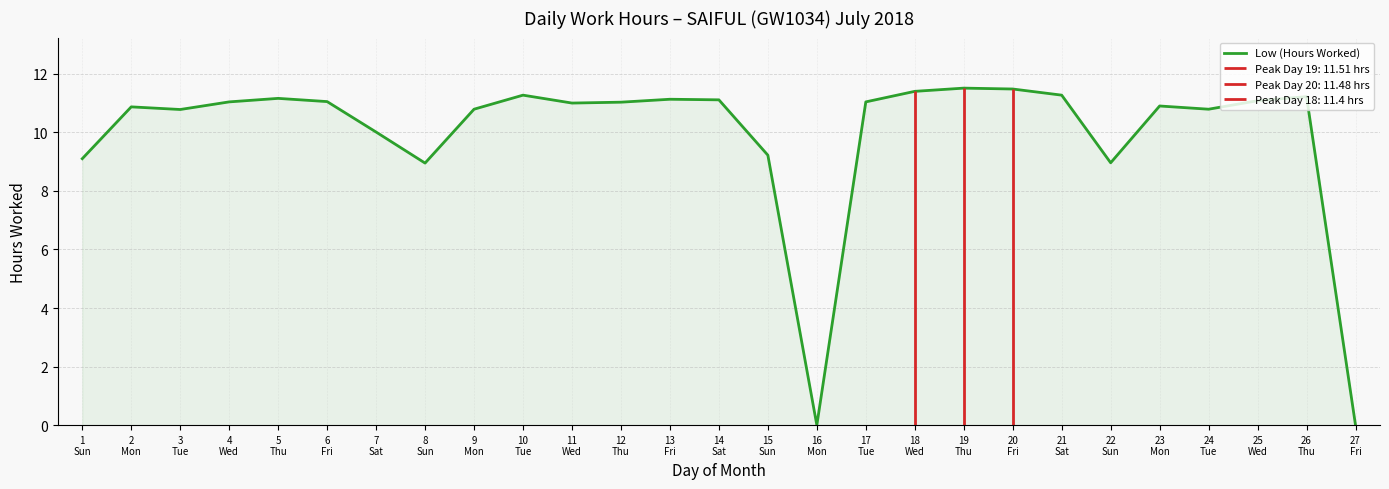

How many interior local peaks (higher than both neighbors) does the data have?

7